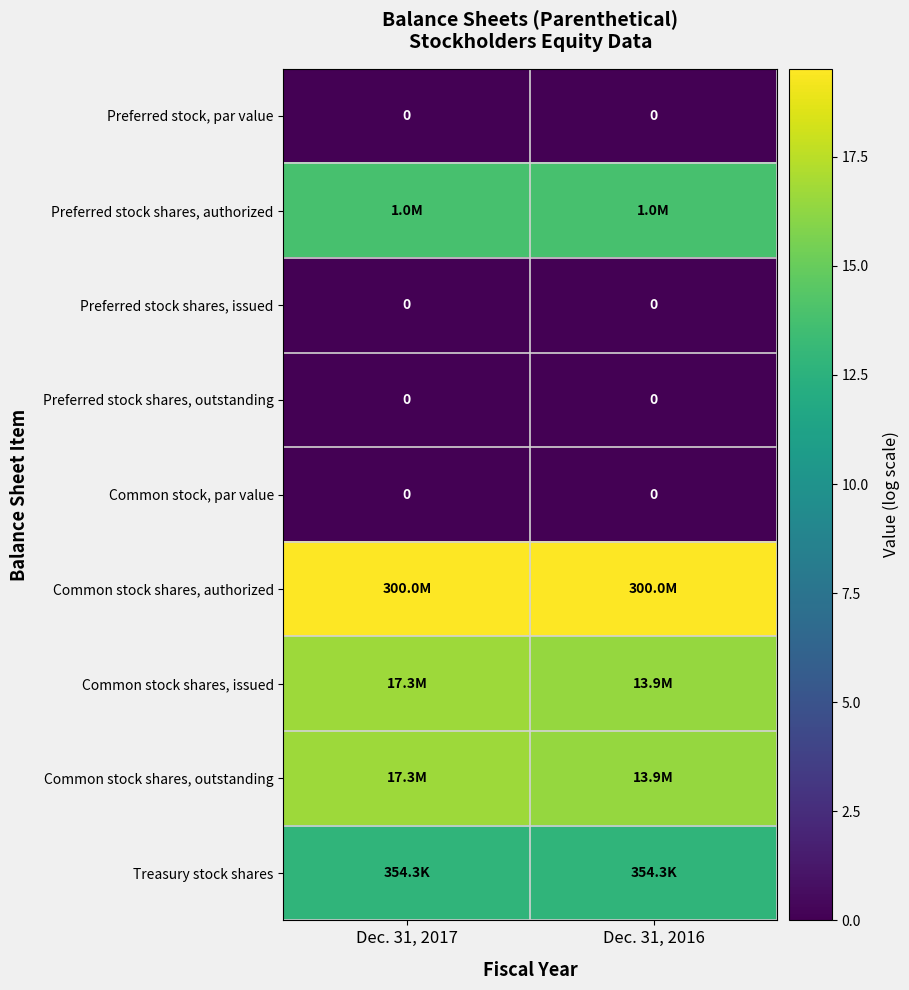

The Preferred stock shares, authorized series shows 13.8 at Dec. 31, 2017. True or false?

True